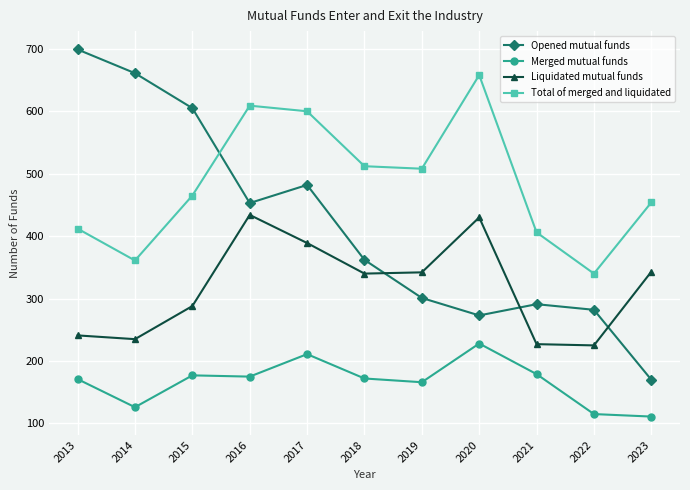

What is the approximate value of Total of merged and liquidated at 2013, to the nearest 5?

410